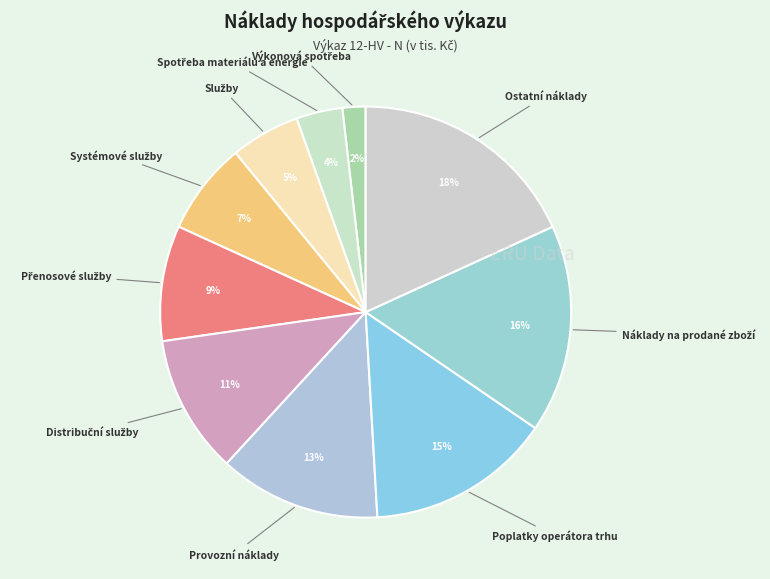

Count the number of slices in the pie.

10